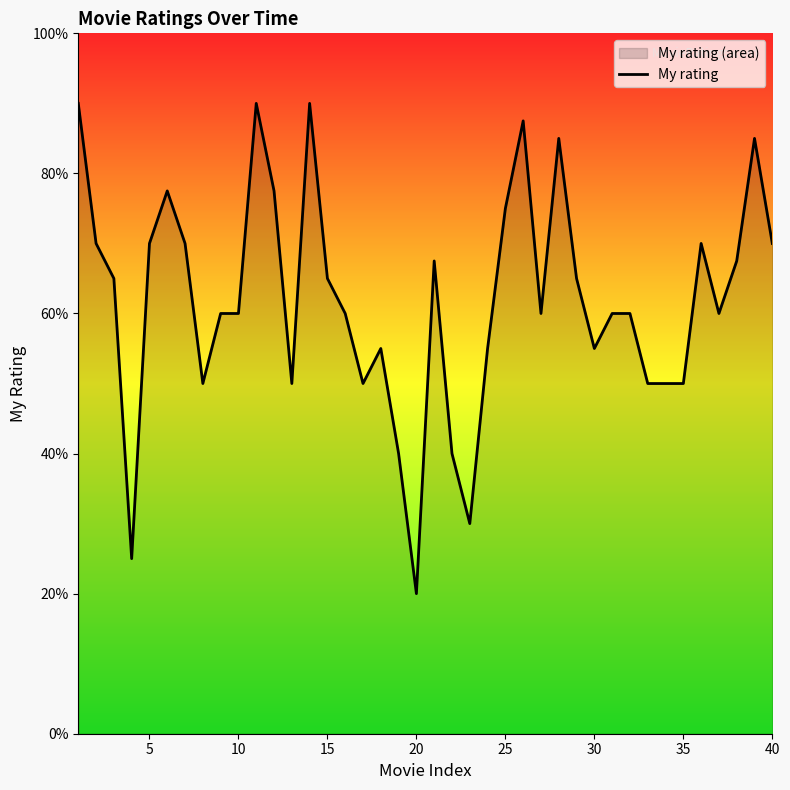

Does the chart display data point markers on the line(s)?

No